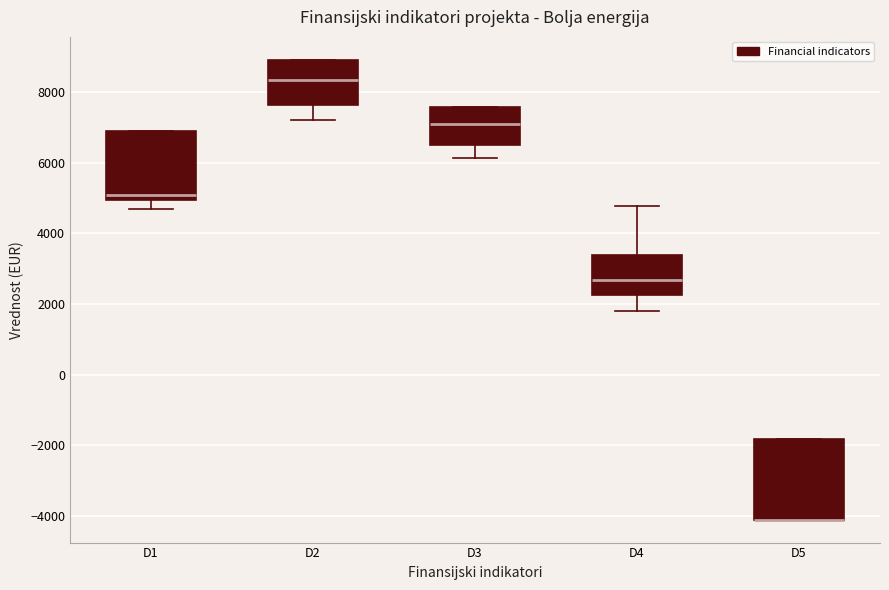

Where is the lower edge of the box for D3 on the y-axis? The values are not printed on the chart, so give them approximately, as read against the axis.

6400